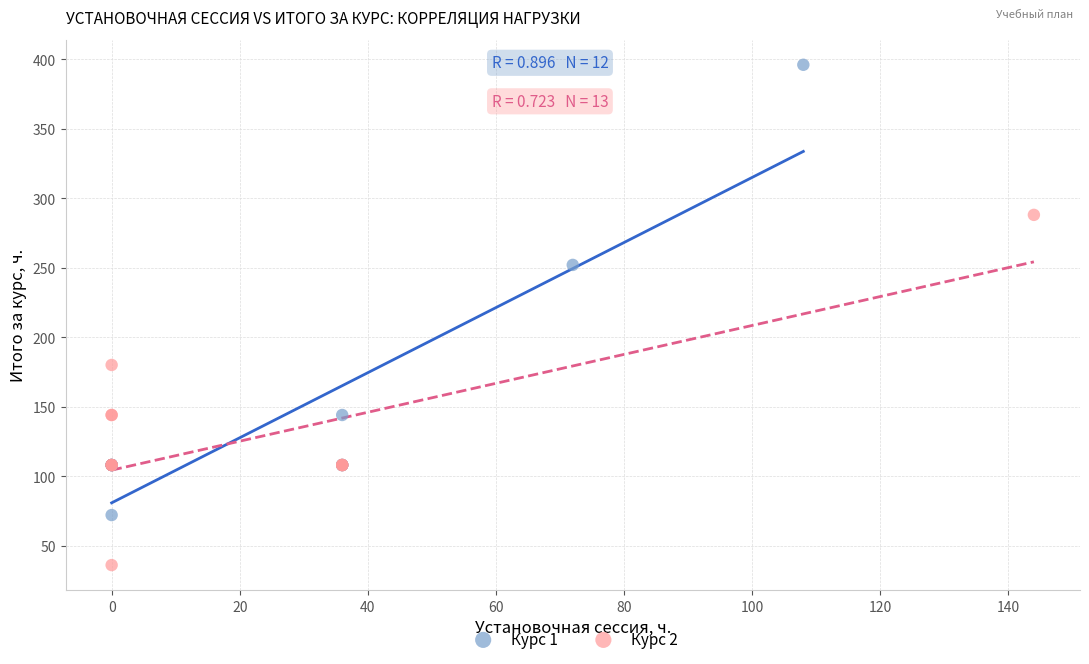

Which series has the widest spread of Y values?

Курс 1